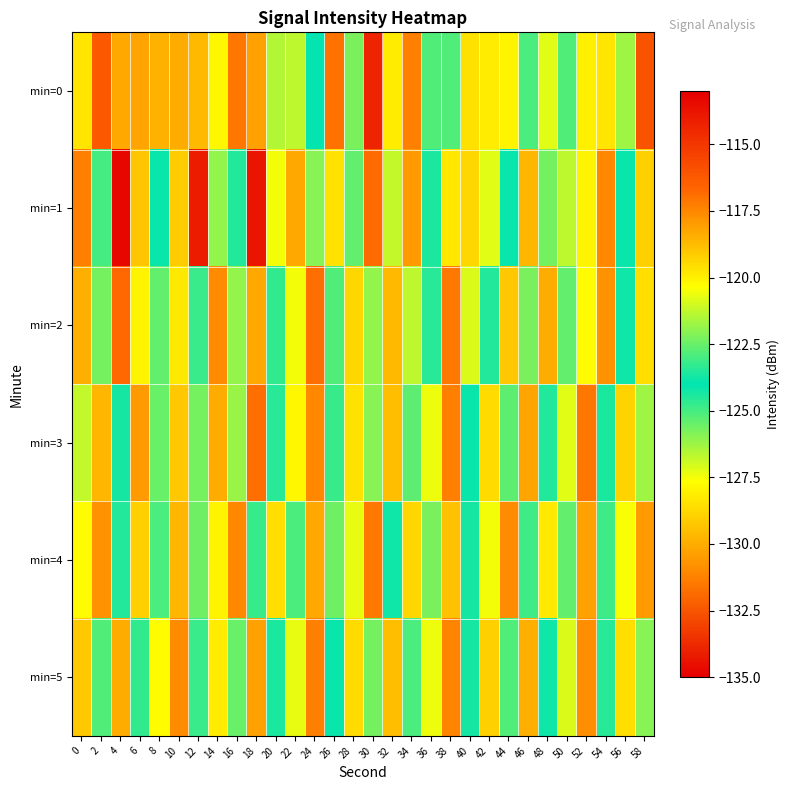

Reading left to right, what are all the values shown in this chart?

min=0: 0=-119.7	2=-116.2	4=-118.3	6=-118.2	8=-129.9	10=-118.4	12=-118.8	14=-120.1	16=-117.1	18=-118.1	20=-121.5	22=-126.7	24=-123.9	26=-117.0	28=-122.3	30=-114.4	32=-119.9	34=-117.3	36=-125.1	38=-125.2	40=-128.5	42=-119.9	44=-120.1	46=-125.1	48=-120.8	50=-122.9	52=-128.1	54=-119.8	56=-126.3	58=-116.1
min=1: 0=-117.4	2=-123.0	4=-113.3	6=-129.2	8=-124.2	10=-119.1	12=-114.1	14=-121.9	16=-124.5	18=-134.4	20=-120.5	22=-118.3	24=-122.1	26=-119.7	28=-125.4	30=-116.8	32=-121.2	34=-117.9	36=-123.6	38=-128.3	40=-119.4	42=-120.8	44=-124.1	46=-118.6	48=-122.3	50=-126.7	52=-120.1	54=-117.5	56=-123.9	58=-119.2
min=2: 0=-118.5	2=-122.3	4=-116.7	6=-120.1	8=-125.4	10=-119.8	12=-123.2	14=-117.6	16=-121.9	18=-118.3	20=-124.7	22=-120.5	24=-116.9	26=-122.8	28=-119.4	30=-126.1	32=-118.7	34=-121.3	36=-124.6	38=-117.2	40=-120.9	42=-123.5	44=-119.1	46=-125.8	48=-118.4	50=-122.6	52=-120.3	54=-117.8	56=-124.2	58=-119.6
min=3: 0=-121.2	2=-118.6	4=-124.3	6=-117.9	8=-122.5	10=-119.1	12=-125.7	14=-118.4	16=-121.8	18=-116.9	20=-123.4	22=-120.2	24=-117.5	26=-124.8	28=-119.7	30=-122.1	32=-118.8	34=-125.3	36=-120.6	38=-117.3	40=-123.9	42=-119.5	44=-122.7	46=-118.2	48=-124.5	50=-120.8	52=-117.1	54=-123.6	56=-119.3	58=-121.7
min=4: 0=-120.3	2=-117.8	4=-123.5	6=-119.2	8=-125.1	10=-118.6	12=-122.4	14=-120.1	16=-117.5	18=-124.8	20=-119.6	22=-122.9	24=-118.3	26=-125.6	28=-120.7	30=-117.2	32=-123.8	34=-119.4	36=-122.2	38=-118.9	40=-124.3	42=-120.5	44=-117.6	46=-123.1	48=-119.8	50=-122.6	52=-118.1	54=-124.9	56=-120.4	58=-117.9
min=5: 0=-119.1	2=-122.8	4=-118.4	6=-124.7	8=-120.3	10=-117.6	12=-123.2	14=-119.9	16=-122.5	18=-118.1	20=-124.4	22=-120.7	24=-117.3	26=-123.9	28=-119.5	30=-122.3	32=-118.8	34=-125.1	36=-120.6	38=-117.4	40=-123.7	42=-119.2	44=-122.8	46=-118.5	48=-124.2	50=-120.9	52=-117.7	54=-123.4	56=-119.6	58=-122.1